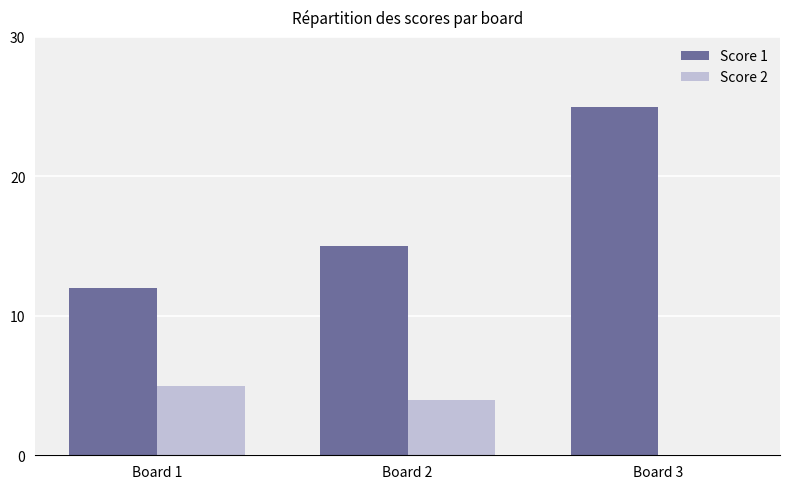

How many data points does each series have?

3